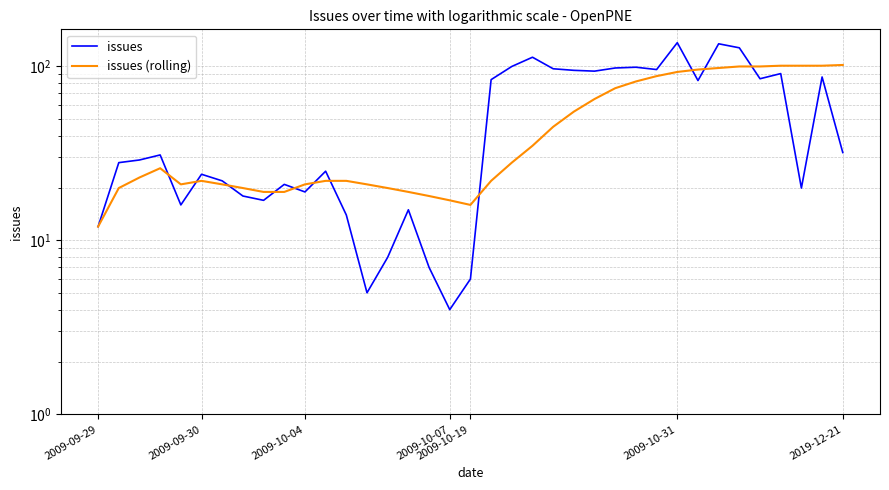

True or false: issues (rolling) has a value of 22 at 19.

True